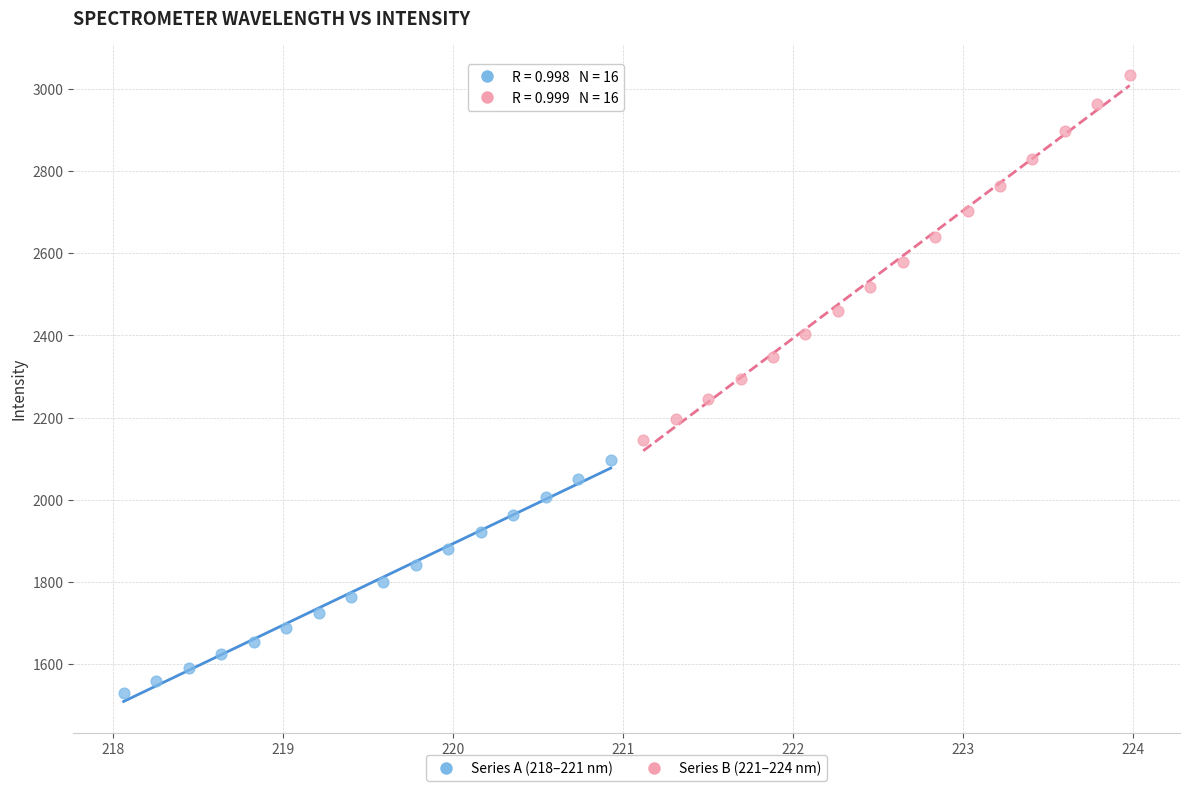

Which series contains the lowest Y value?

Series A (218–221 nm)